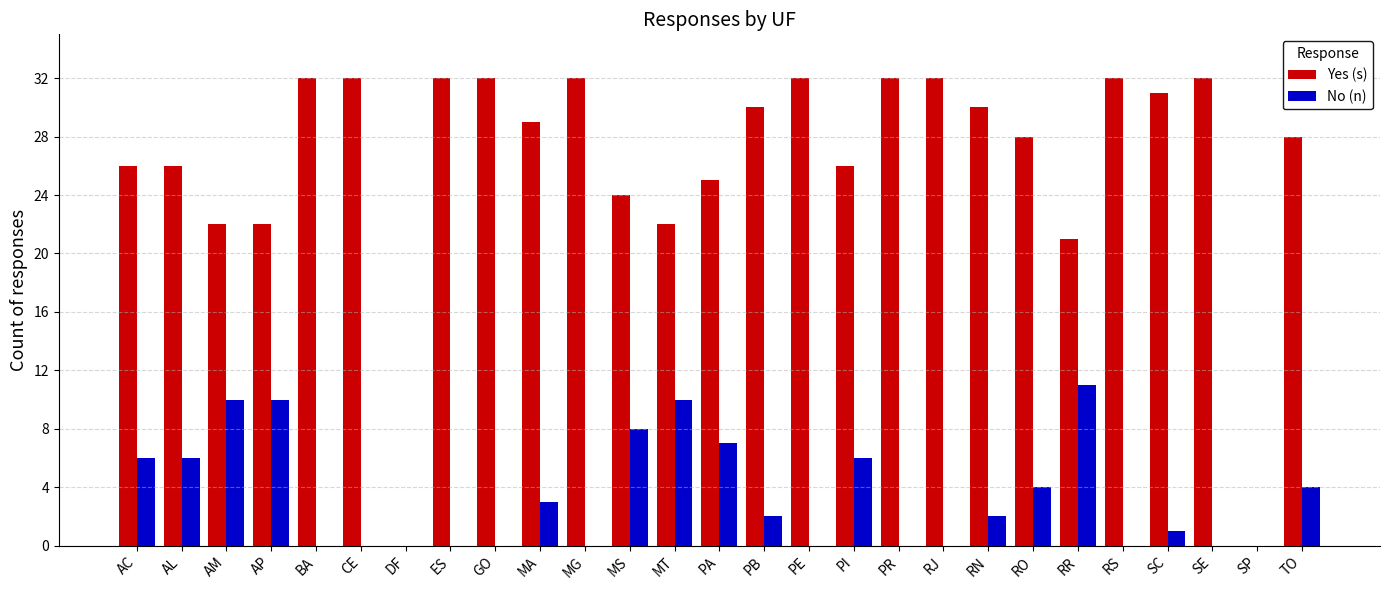

The value of Yes (s) at PR is 19. True or false?

False